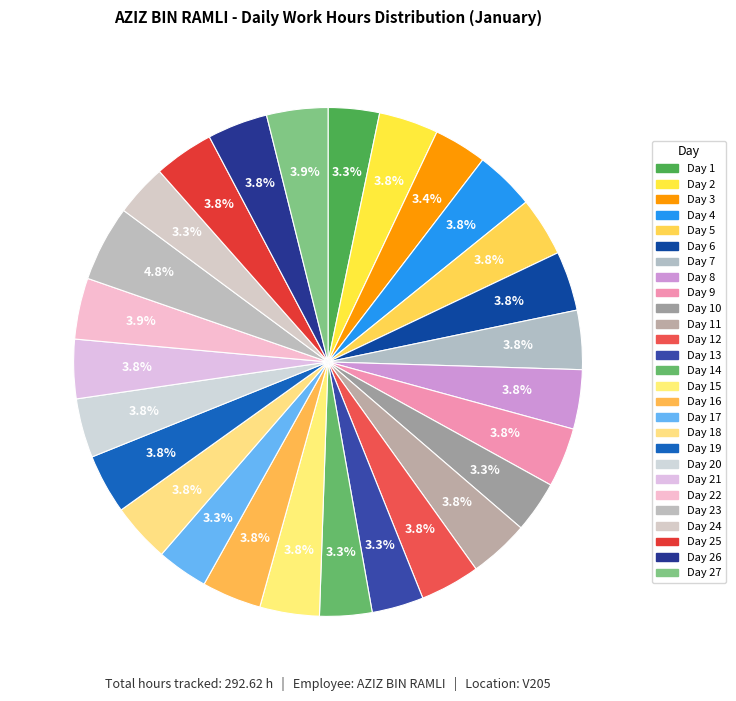

Count the number of slices in the pie.

27